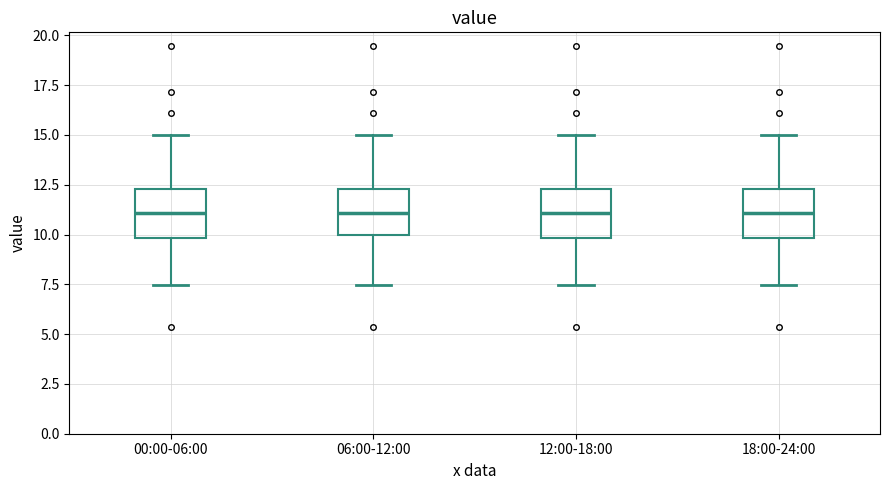

Reading left to right, read every box against the y-axis: the position of its median line, the range the box covers, and the ends of its whiskers. The values are not printed on the chart, so give them approximately, as read against the axis.

00:00-06:00: median 11.0, box 10.0 to 12.5, whiskers 7.5 to 15.0
06:00-12:00: median 11.0, box 10.0 to 12.5, whiskers 7.5 to 15.0
12:00-18:00: median 11.0, box 10.0 to 12.5, whiskers 7.5 to 15.0
18:00-24:00: median 11.0, box 10.0 to 12.5, whiskers 7.5 to 15.0